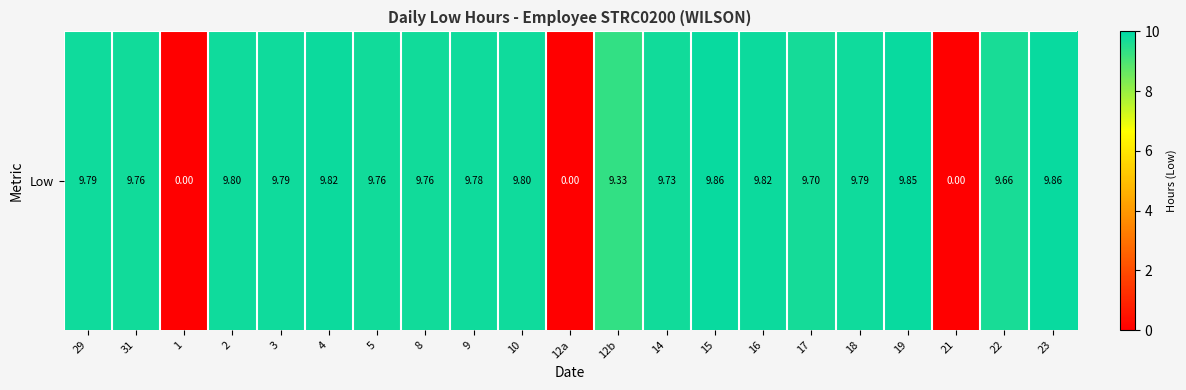

What is the difference between the maximum and minimum values?

9.9